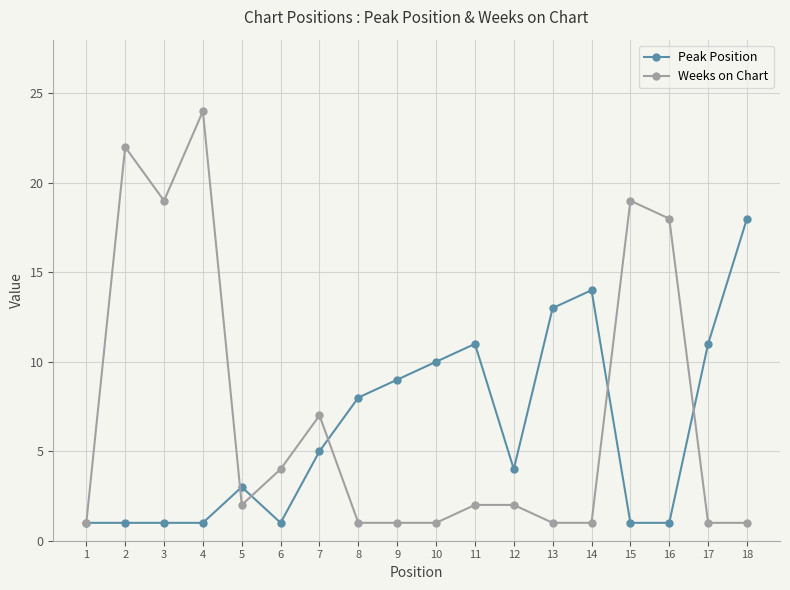

Is the value of Peak Position at 3 greater than the value of Weeks on Chart at 7?

No